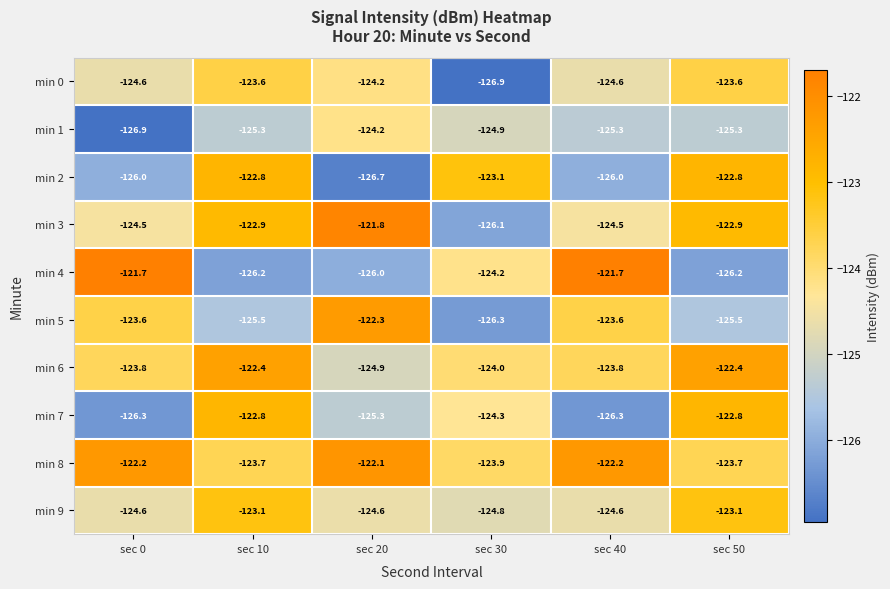

What is the approximate value of min 9 at sec 30?

-124.8